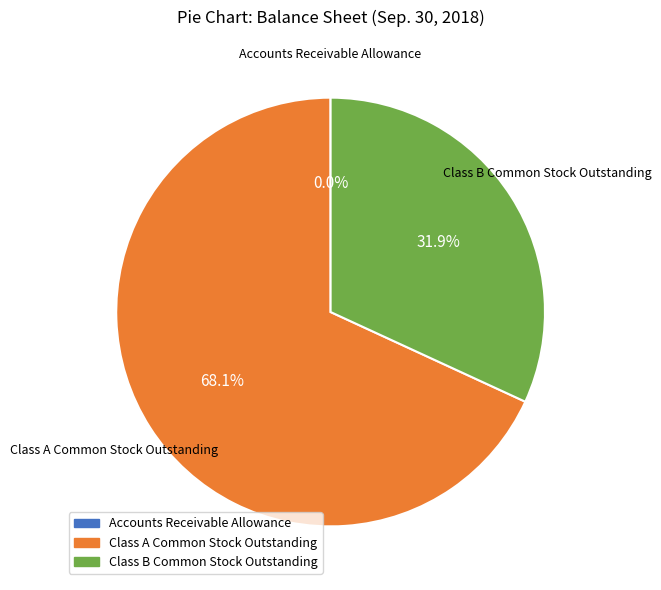

What is the majority slice?

Class A Common Stock Outstanding